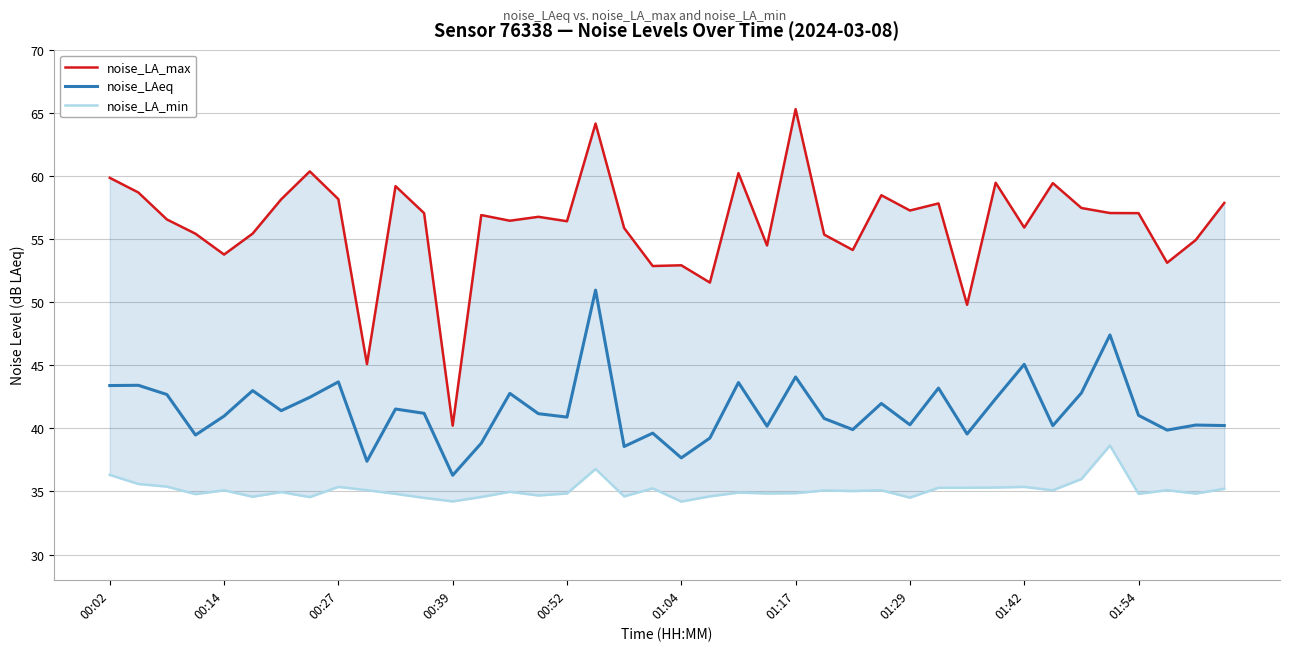

True or false: noise_LAeq and noise_LA_max intersect in this chart.

False